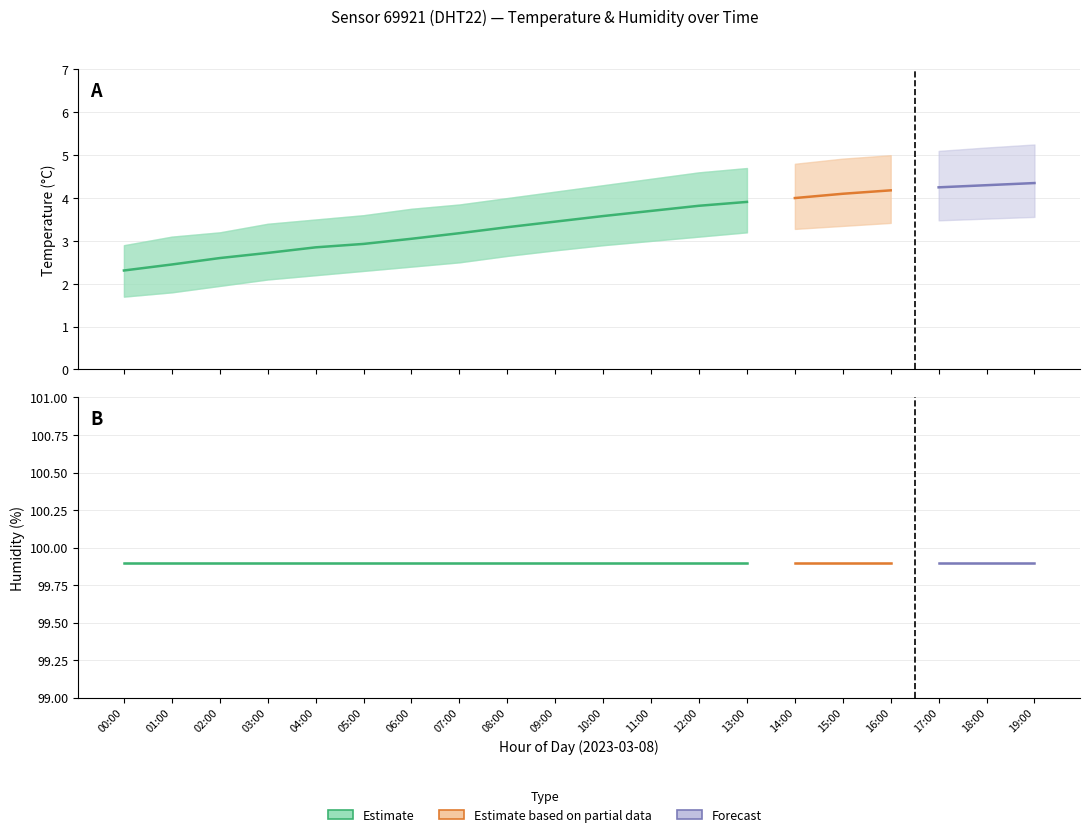

Reading left to right, transcribe all the data shown in this chart.

temperature_mean: 2.3	2.5	2.6	2.7	2.9	2.9	3.0	3.2	3.3	3.5	3.6	3.7	3.8	3.9	4.0	4.1	4.2	4.2	4.3	4.3
temperature_upper: 2.9	3.1	3.2	3.4	3.5	3.6	3.8	3.9	4.0	4.2	4.3	4.5	4.6	4.7	4.8	4.9	5.0	5.1	5.2	5.2
temperature_lower: 1.7	1.8	1.9	2.1	2.2	2.3	2.4	2.5	2.6	2.8	2.9	3.0	3.1	3.2	3.3	3.4	3.4	3.5	3.5	3.6
humidity_mean: 99.9	99.9	99.9	99.9	99.9	99.9	99.9	99.9	99.9	99.9	99.9	99.9	99.9	99.9	99.9	99.9	99.9	99.9	99.9	99.9
humidity_upper: 99.9	99.9	99.9	99.9	99.9	99.9	99.9	99.9	99.9	99.9	99.9	99.9	99.9	99.9	99.9	99.9	99.9	99.9	99.9	99.9
humidity_lower: 99.9	99.9	99.9	99.9	99.9	99.9	99.9	99.9	99.9	99.9	99.9	99.9	99.9	99.9	99.9	99.9	99.9	99.9	99.9	99.9